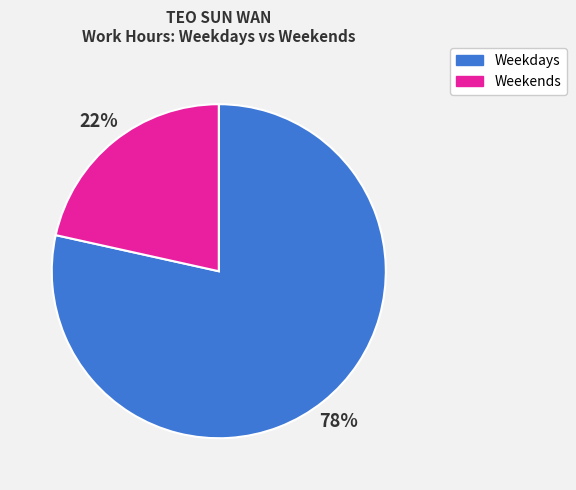

To the nearest percent, what is the average slice percentage?

50%